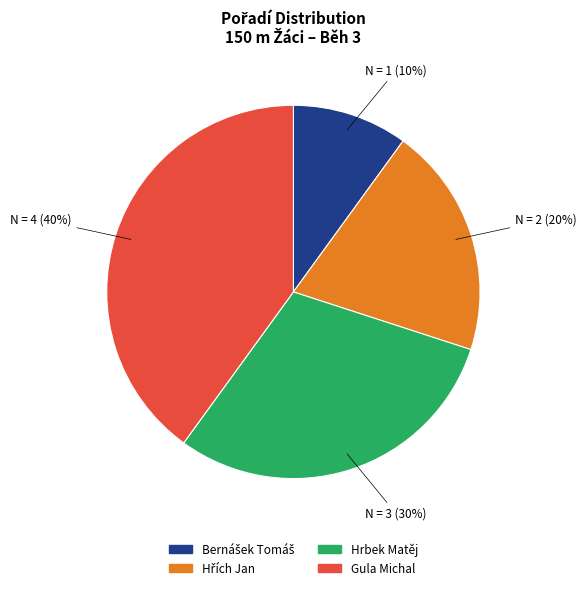

True or false: Gula Michal accounts for 40% of the total.

True